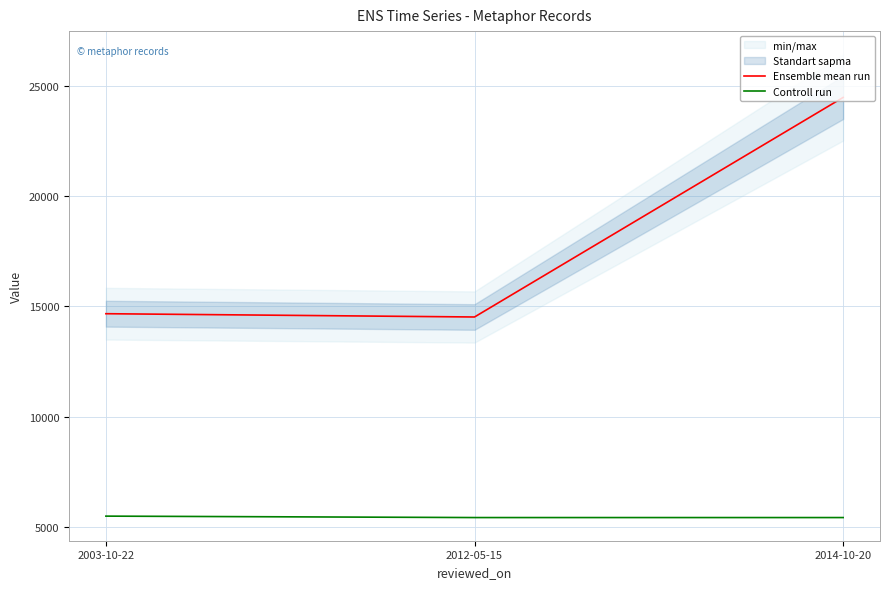

Reading left to right, extract all data points from this chart.

Ensemble mean run: 14671	14522	24488
Controll run: 5483	5418	5418